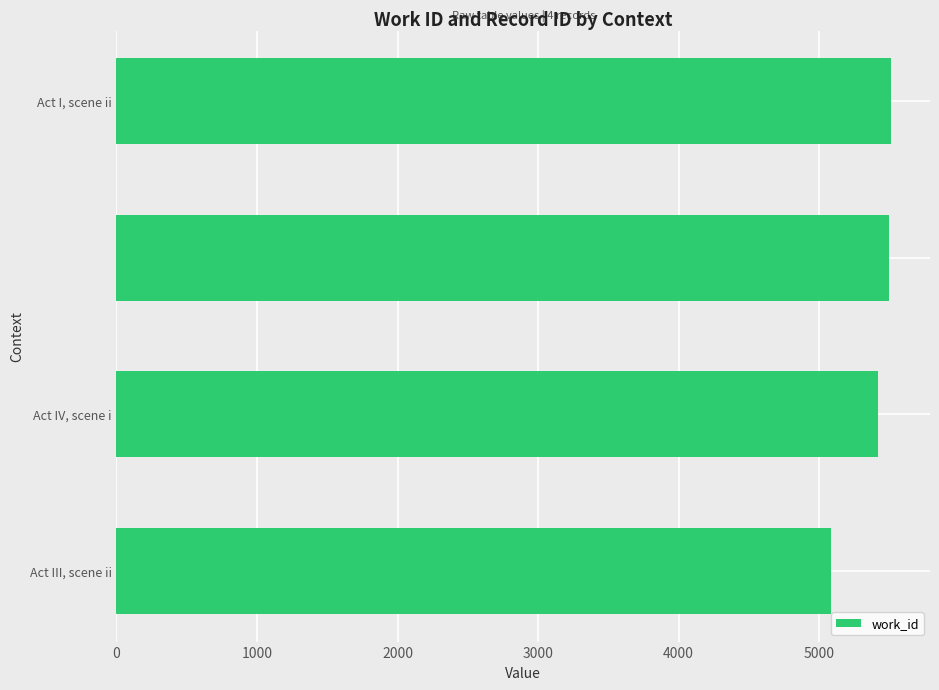

What is the maximum value shown in the chart?

5513